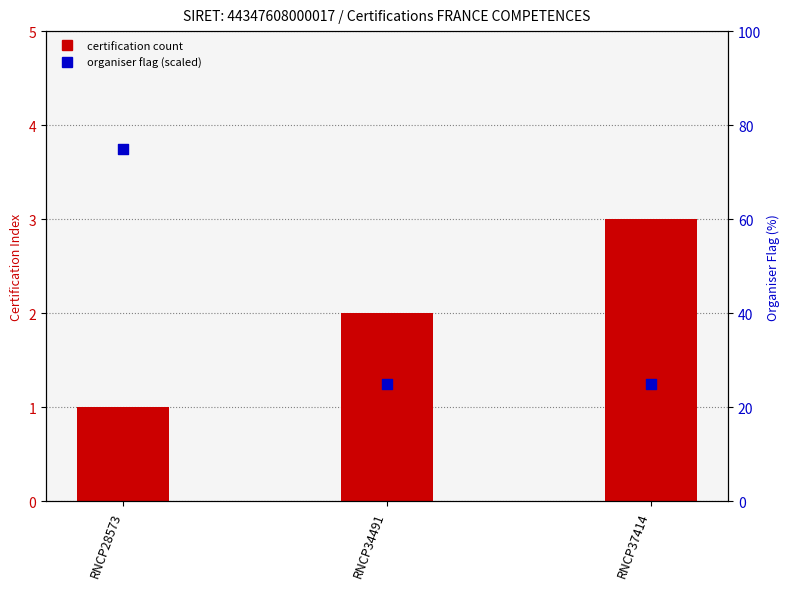

Is the value of organiser flag (scaled) at RNCP28573 greater than the value of certification count at RNCP34491?

Yes